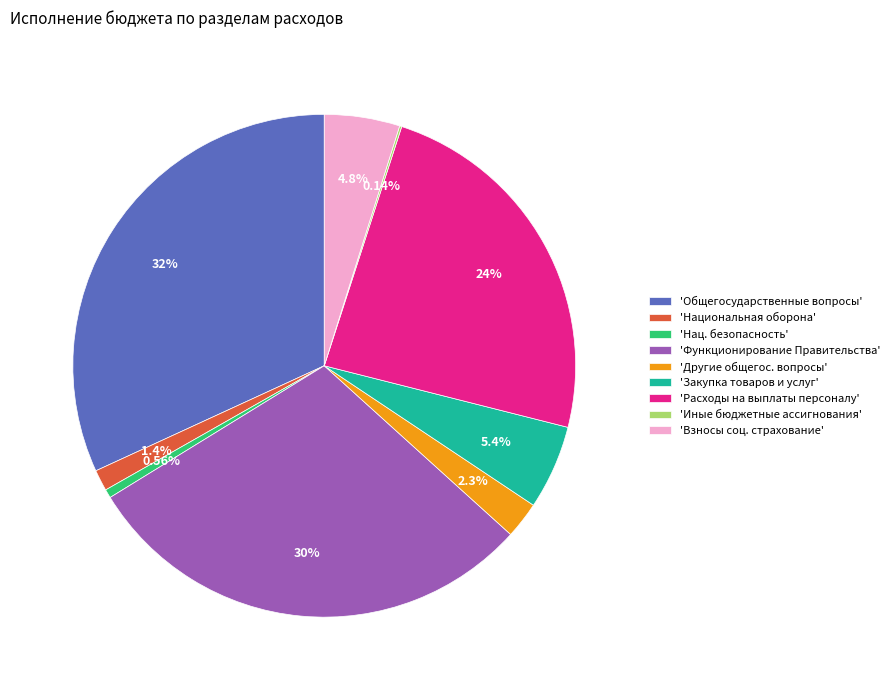

Does any single category account for the majority?

No